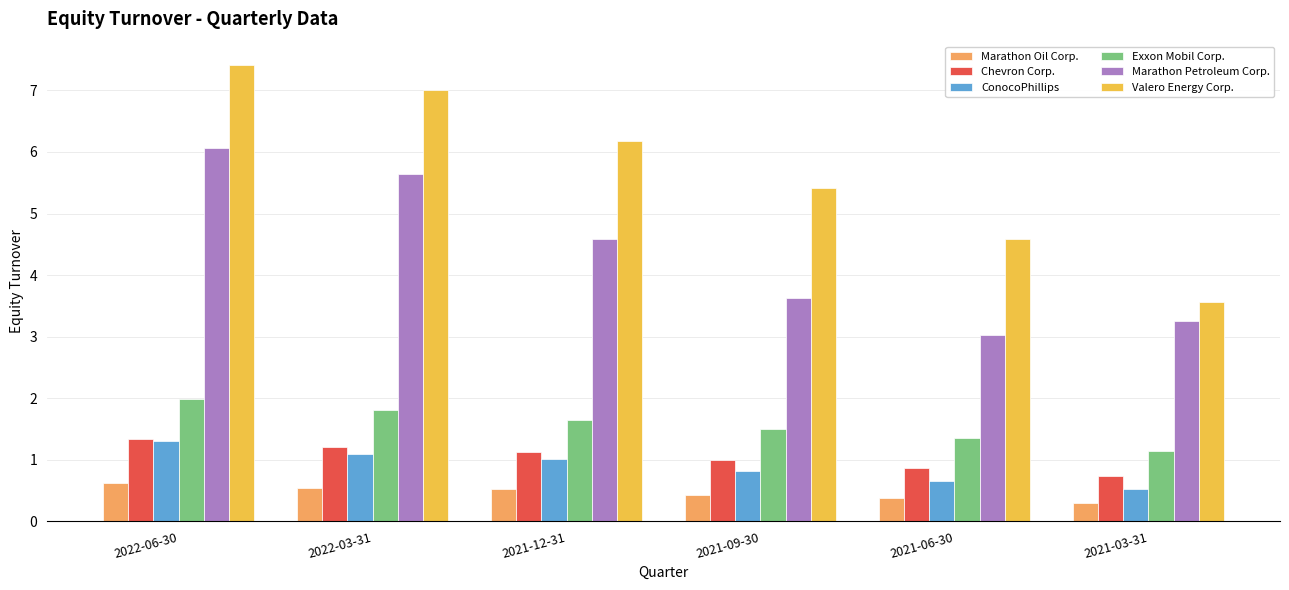

At which label is Marathon Oil Corp. closest to 0?

2021-03-31